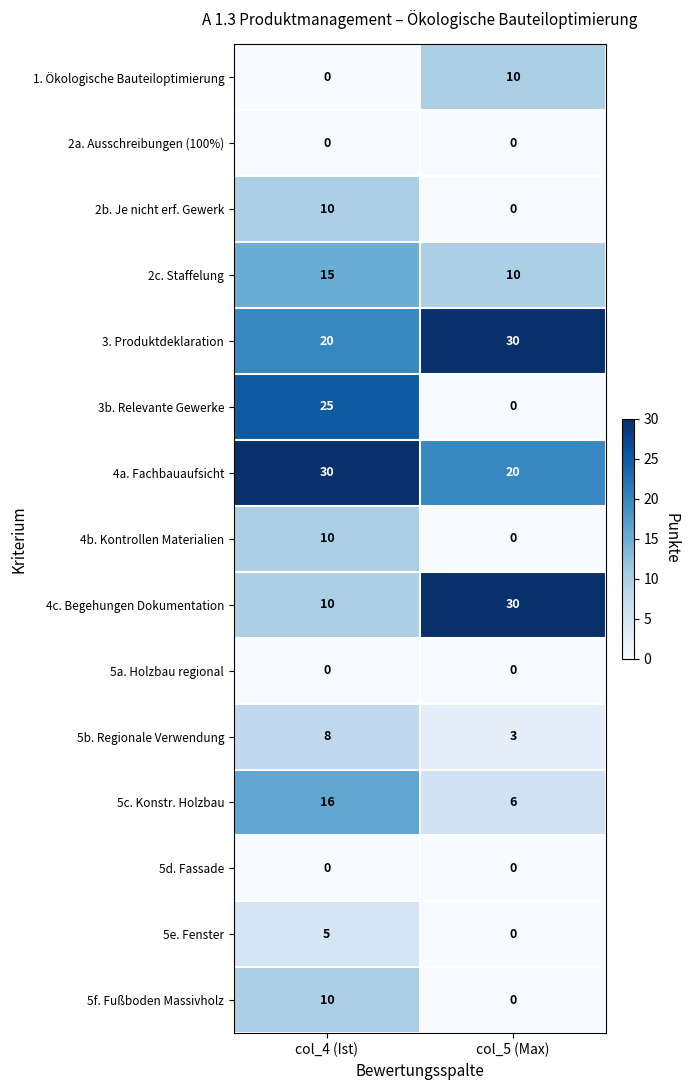

What is the total value across all series at col_4 (Ist)?

159